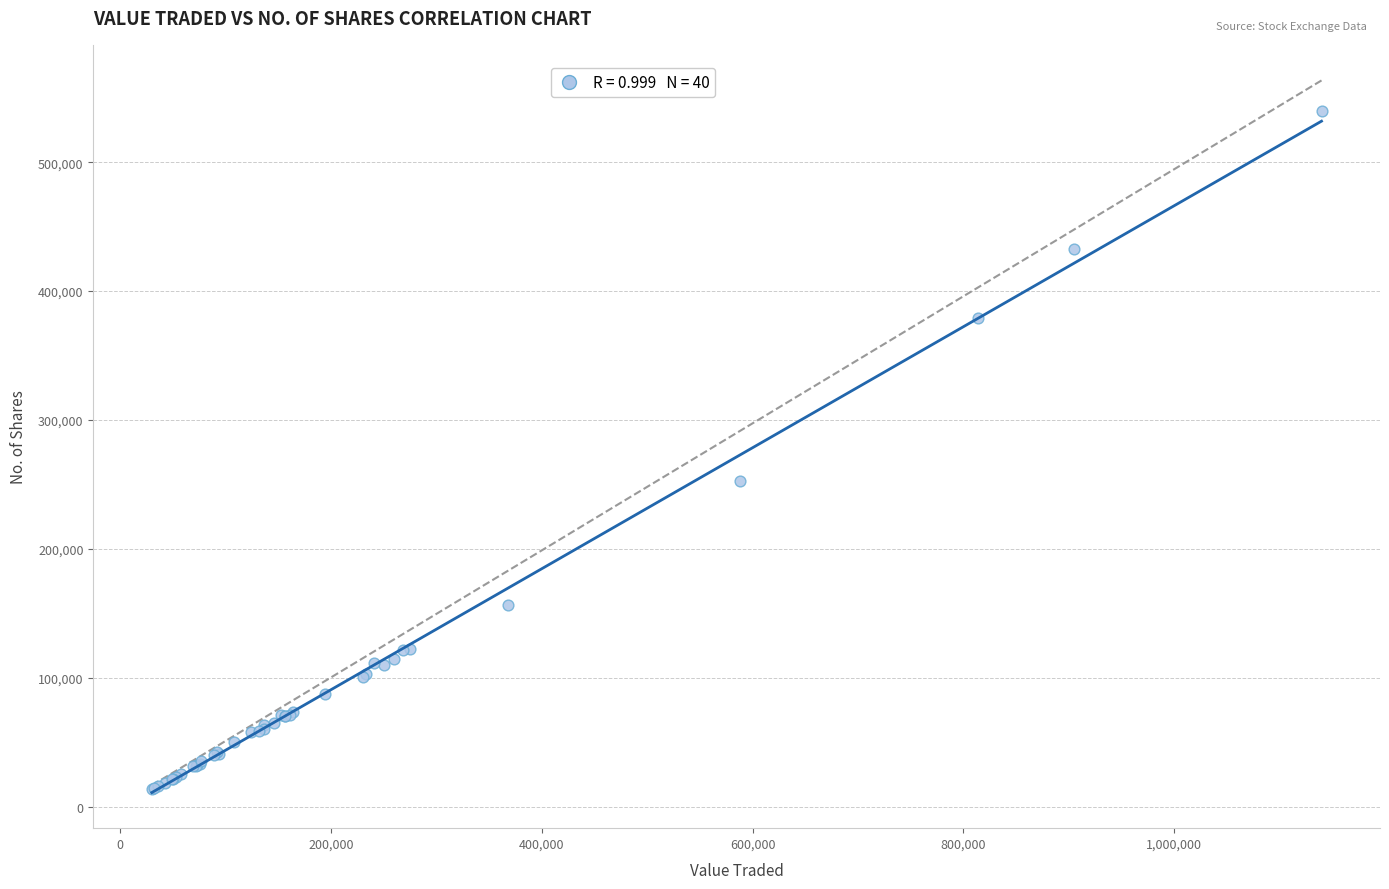

What Y value in the scatter plot is closest to 276687?

252341